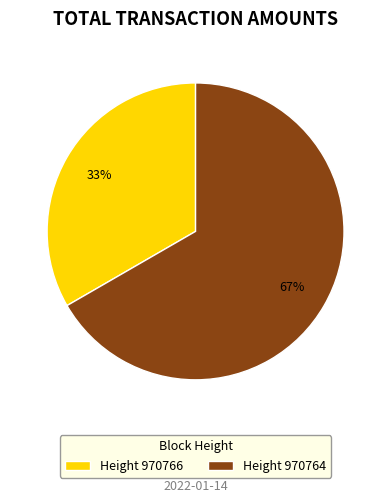

To the nearest percent, what is the average slice percentage?

50%